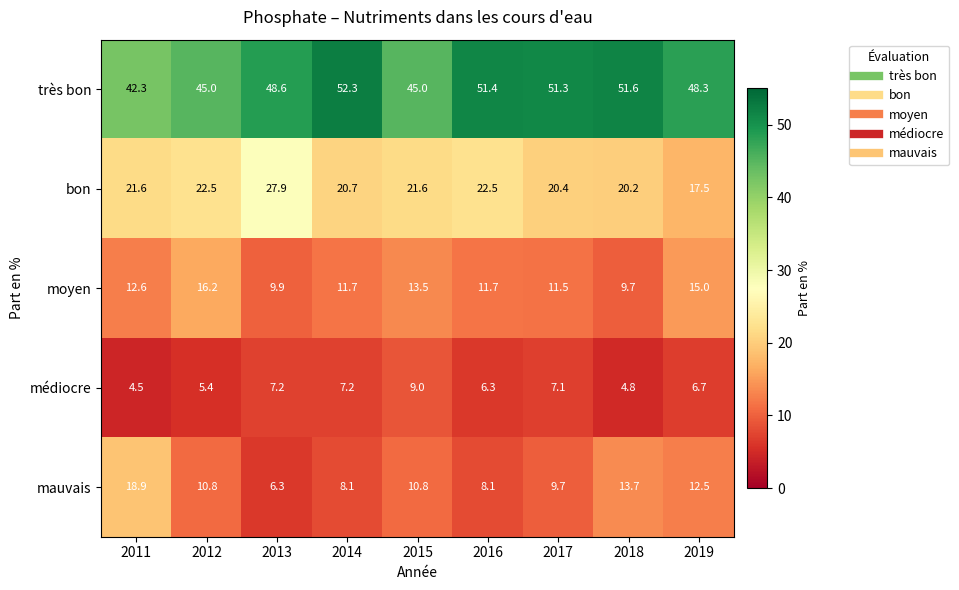

Count the number of data series in this chart.

5